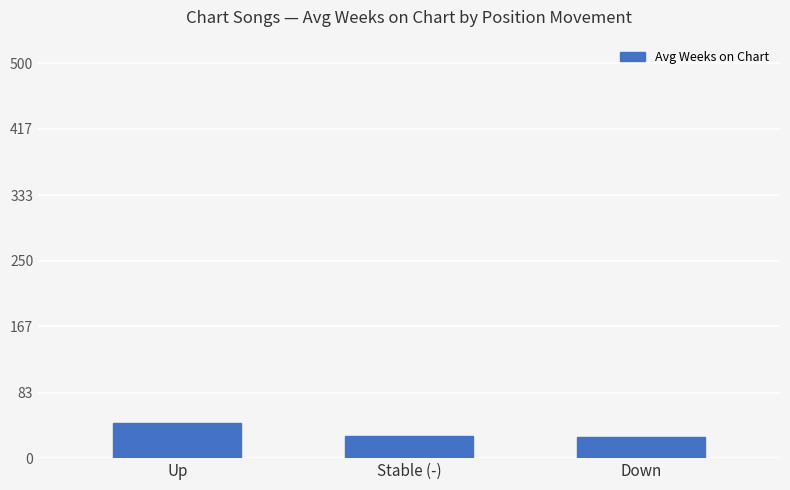

True or false: the data shows 44 at Stable (-).

False